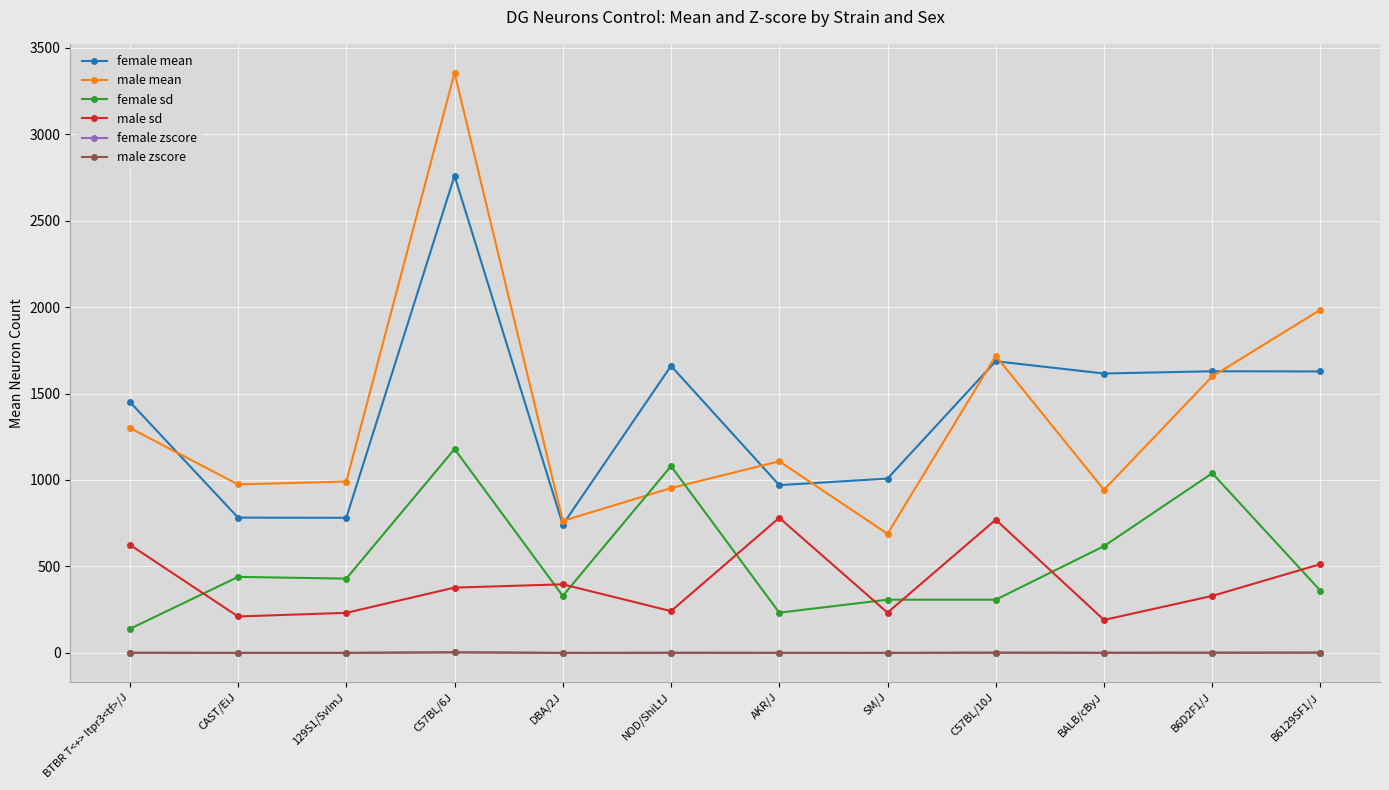

Is it true that male mean equals 671.6 at 129S1/SvImJ?

False